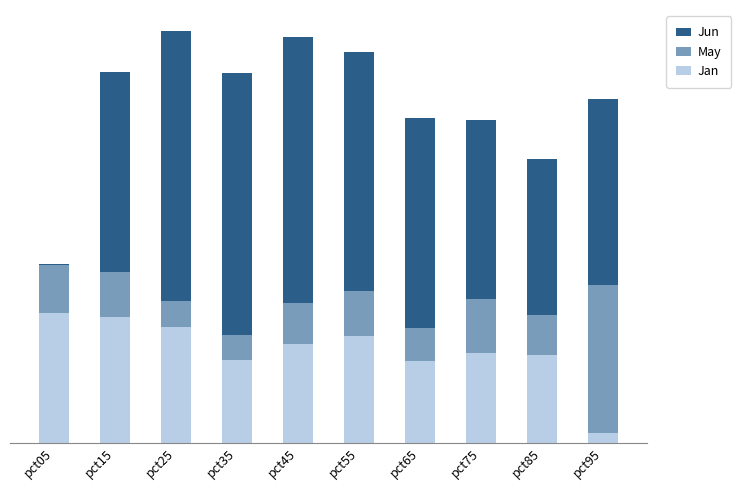

What are all the series names shown in the legend?

Jun, May, Jan